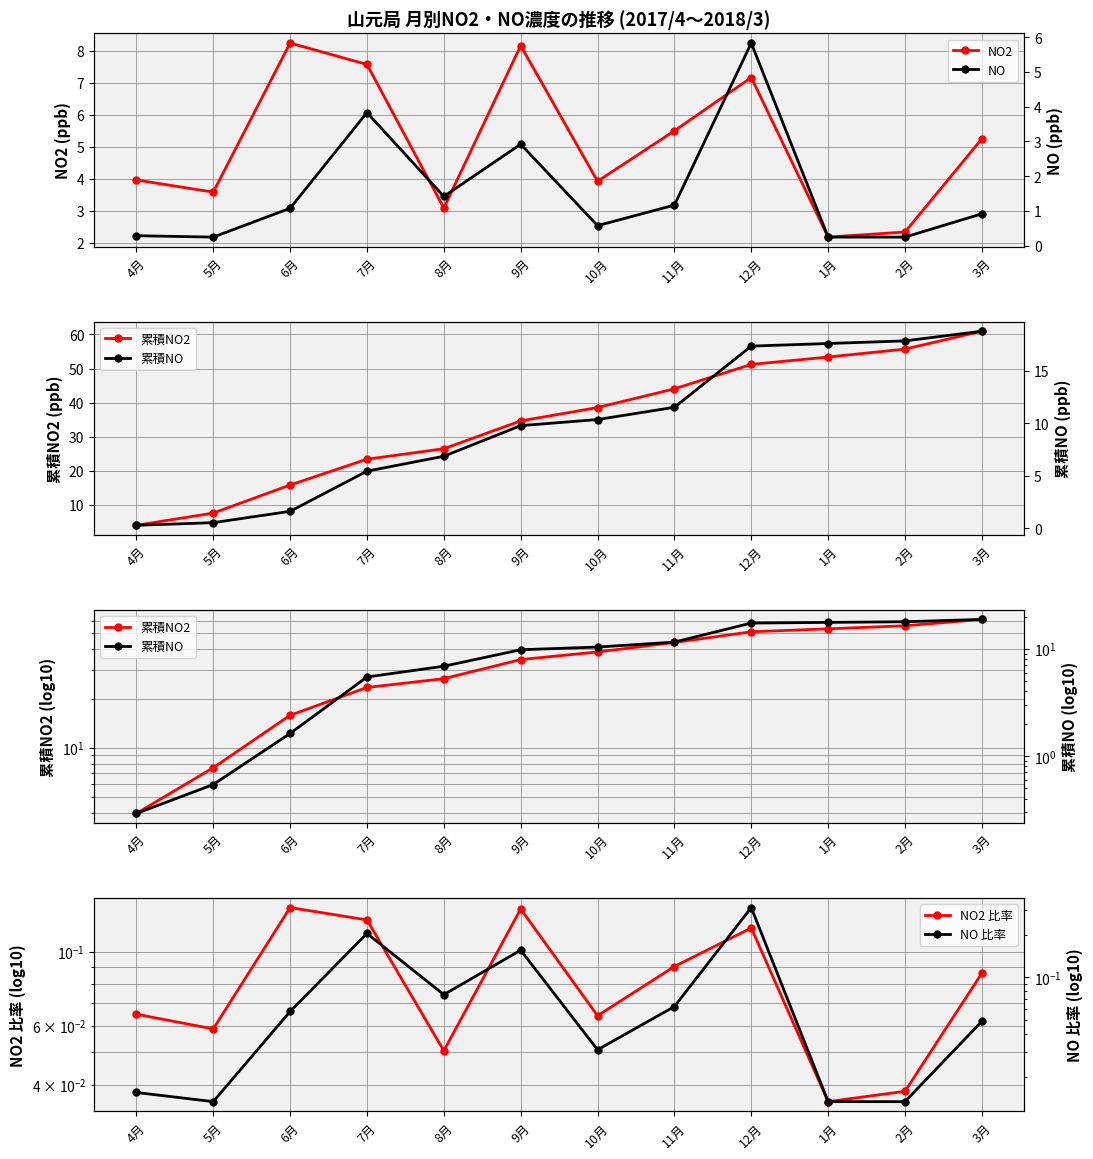

Reading left to right, list all the values displayed in this chart.

NO2: 4.0	3.6	8.2	7.6	3.1	8.2	3.9	5.5	7.2	2.2	2.3	5.2
NO: 0.3	0.2	1.1	3.8	1.4	2.9	0.6	1.2	5.8	0.2	0.2	0.9
累積NO2: 4.0	7.5	15.8	23.4	26.4	34.6	38.5	44.0	51.2	53.4	55.7	61.0
累積NO: 0.3	0.5	1.6	5.5	6.9	9.8	10.4	11.5	17.4	17.6	17.9	18.8
NO2 比率: 0.1	0.1	0.1	0.1	0.1	0.1	0.1	0.1	0.1	0.0	0.0	0.1
NO 比率: 0.0	0.0	0.1	0.2	0.1	0.2	0.0	0.1	0.3	0.0	0.0	0.0